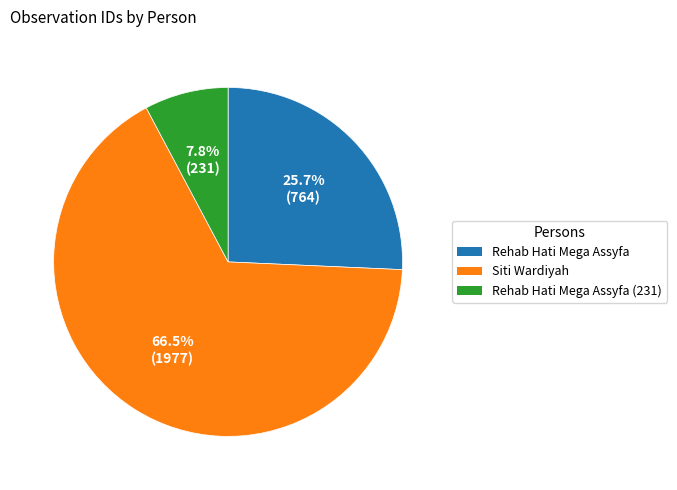

How many segments does this pie chart have?

3